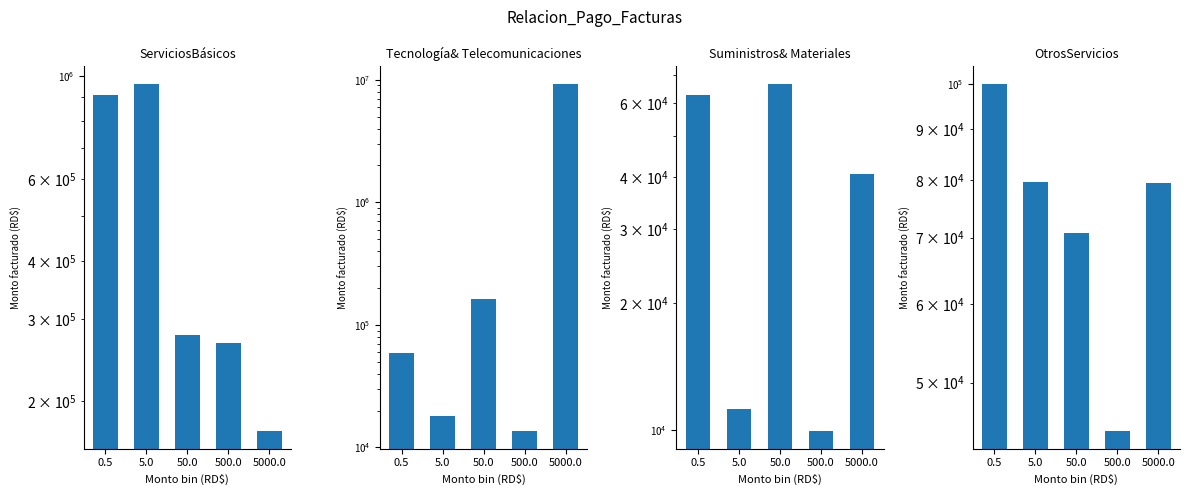

How many distinct data groups are displayed?

4